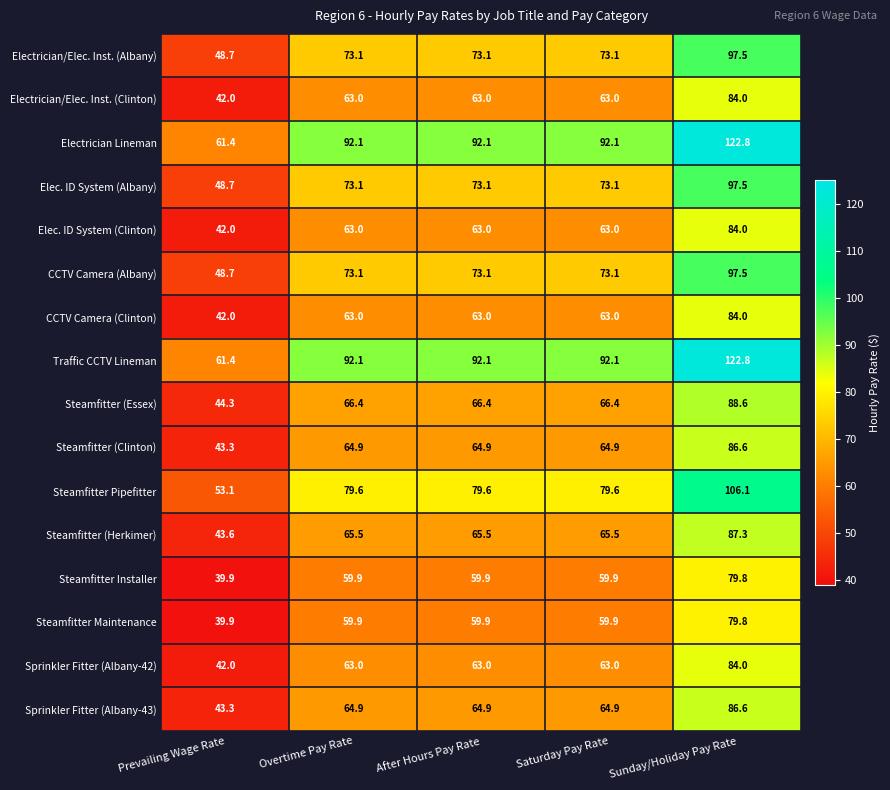

What is the average value of the Elec. ID System (Albany) series?

73.1